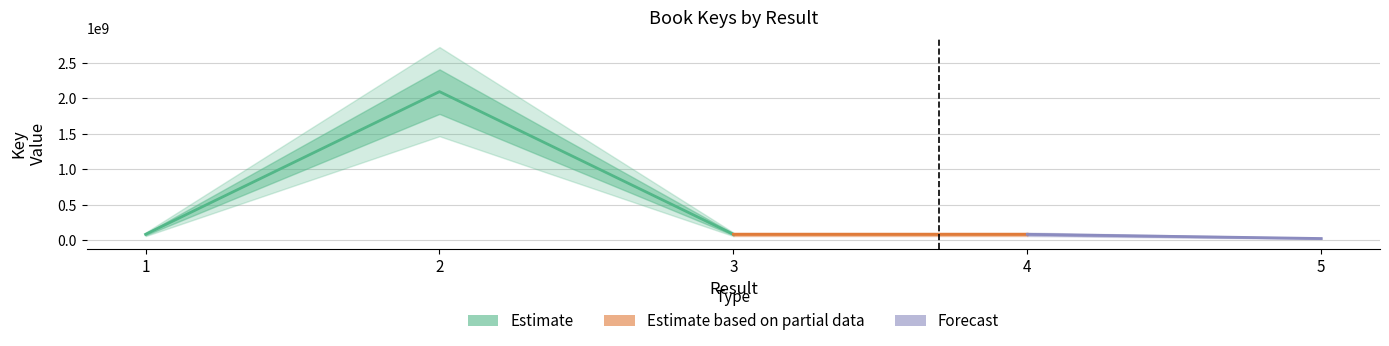

What is the sum of the values at 1 and 4?

165868856